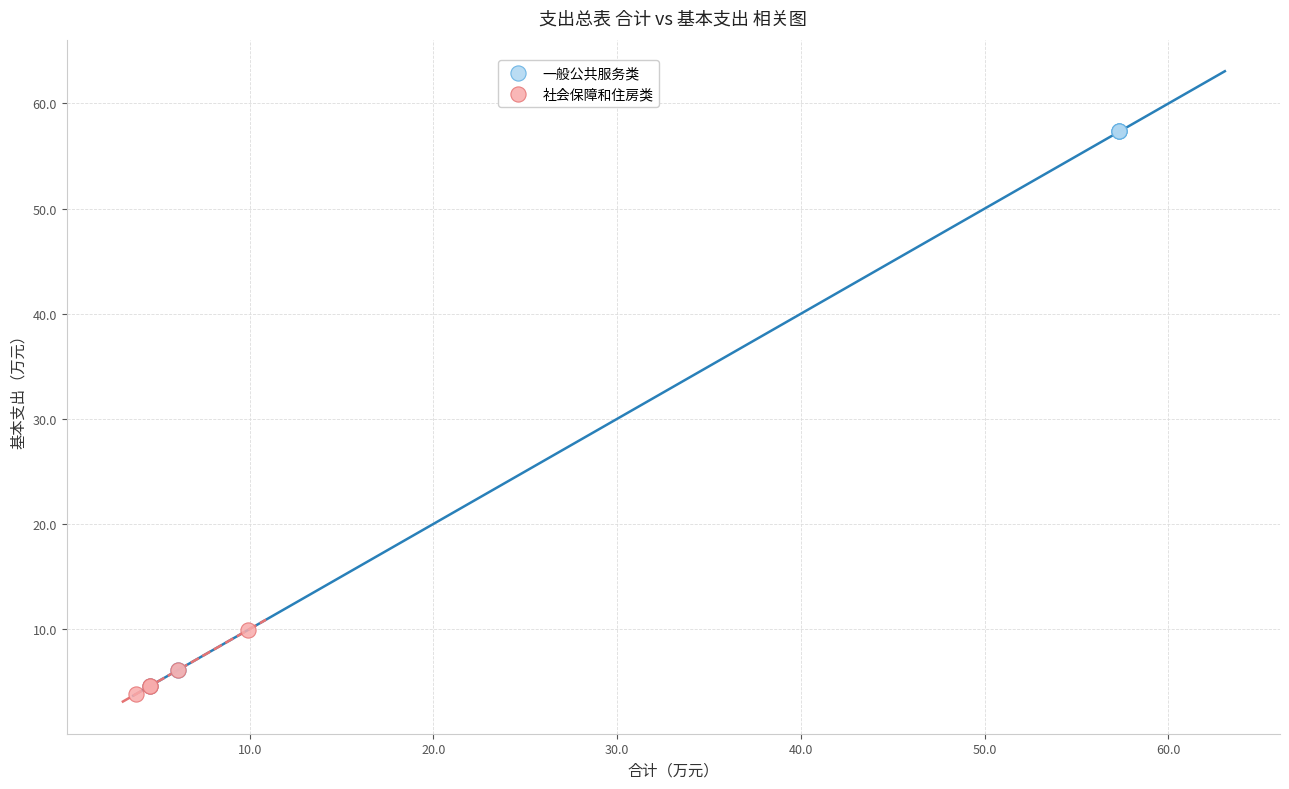

What are all the series names shown in the legend?

一般公共服务类, 社会保障和住房类